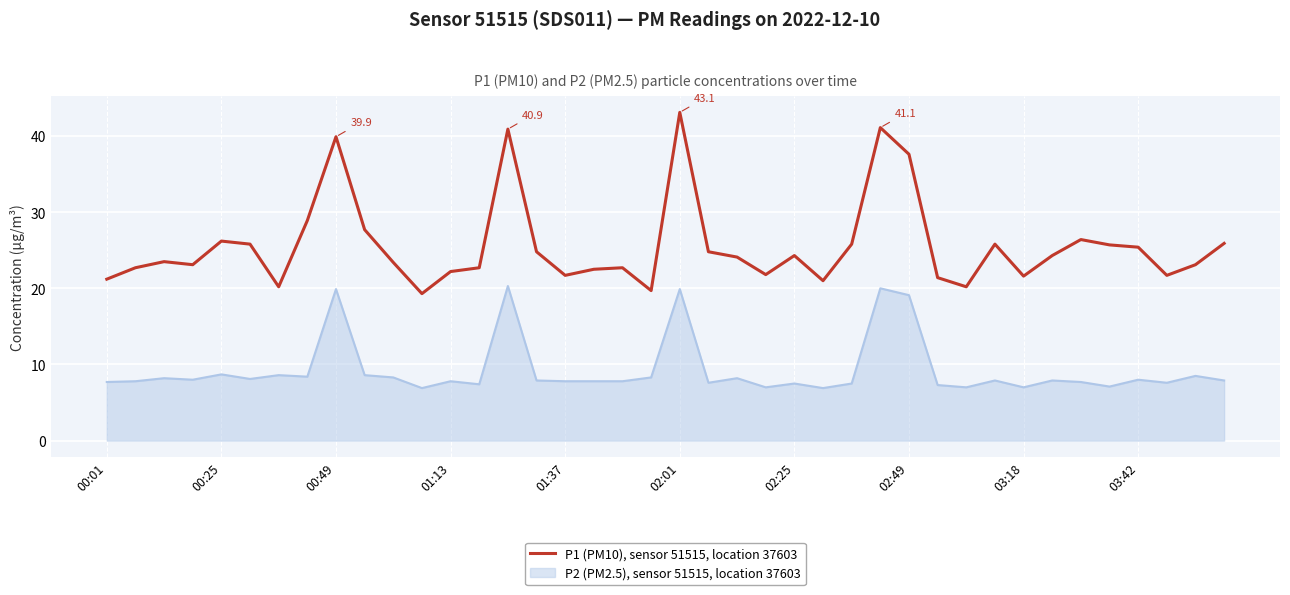

Which series has the largest range (max minus min)?

P1 (PM10), sensor 51515, location 37603